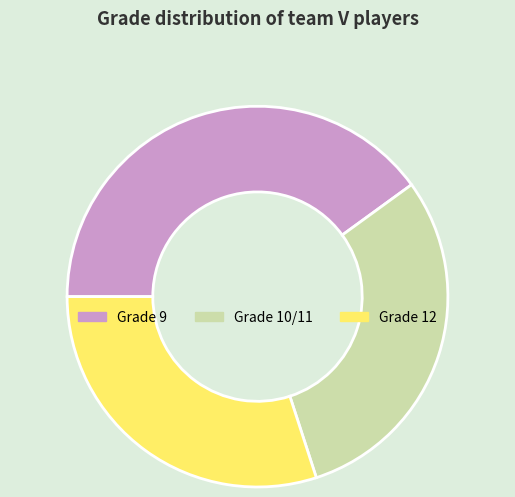

Which category has the biggest portion of the pie?

Grade 9